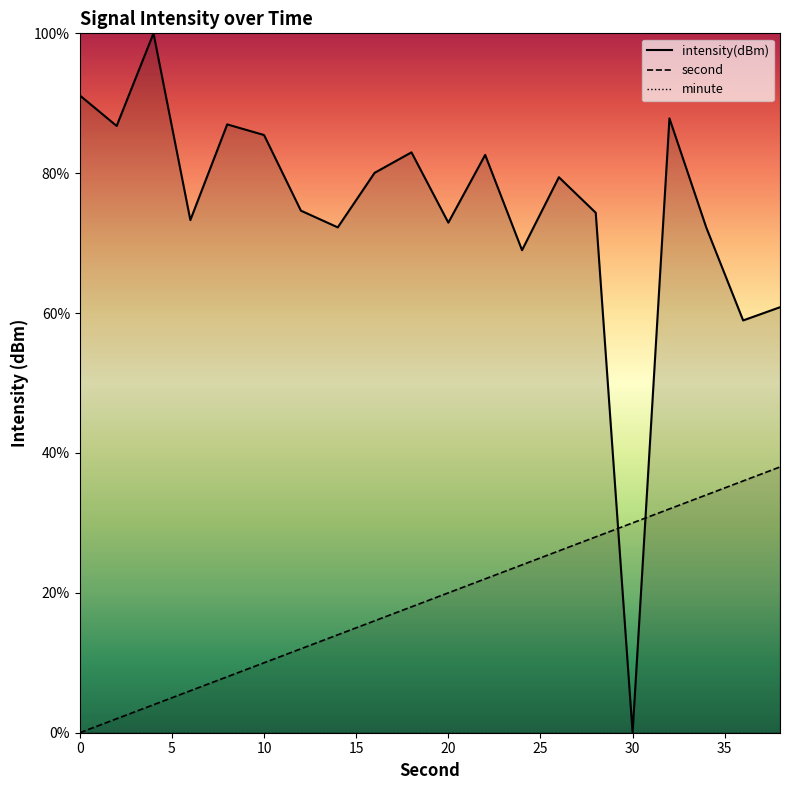

The value of intensity(dBm) at 10 is 85.5. True or false?

True